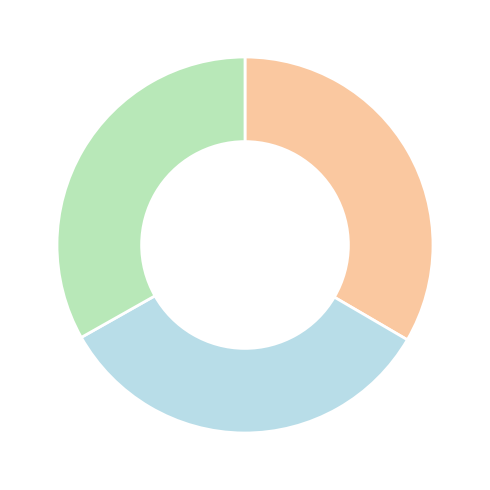

Count the number of slices in the pie.

3